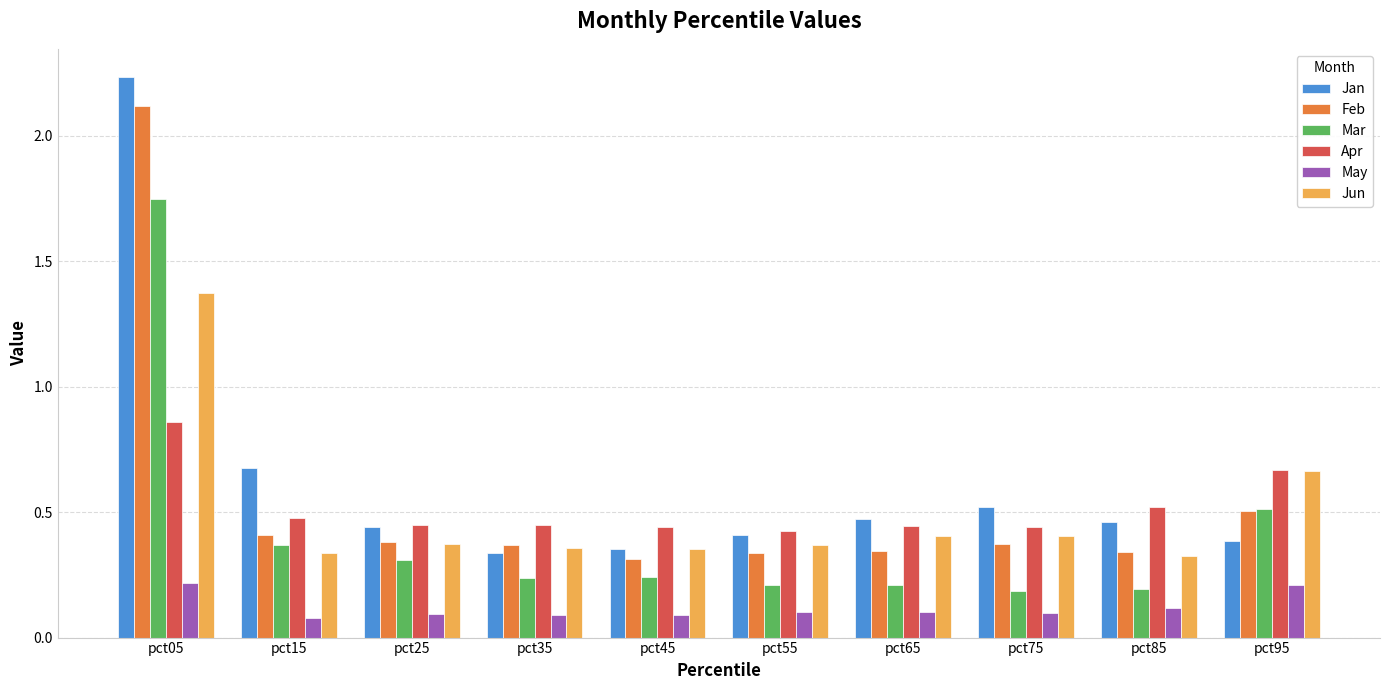

Which series has the widest spread of values?

Jan